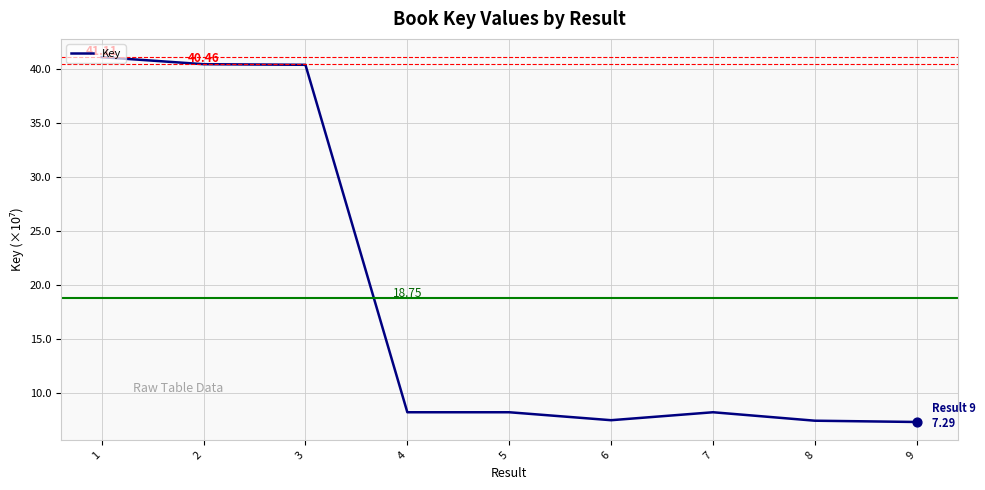

Approximately how many times larger is the value at 1 compared to 9?

5.6